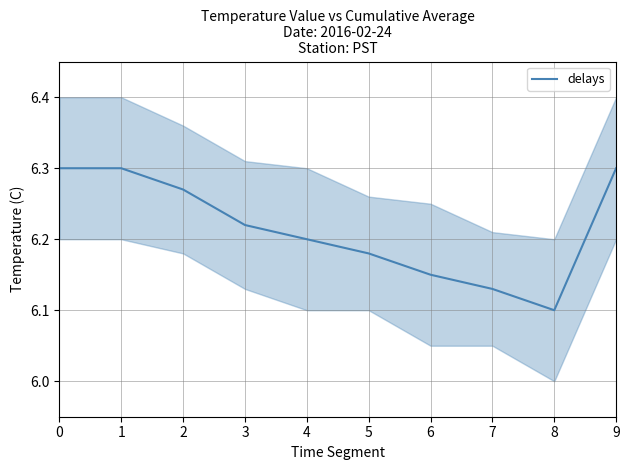

Approximately how many times larger is the value at 0 compared to 6?

1.0